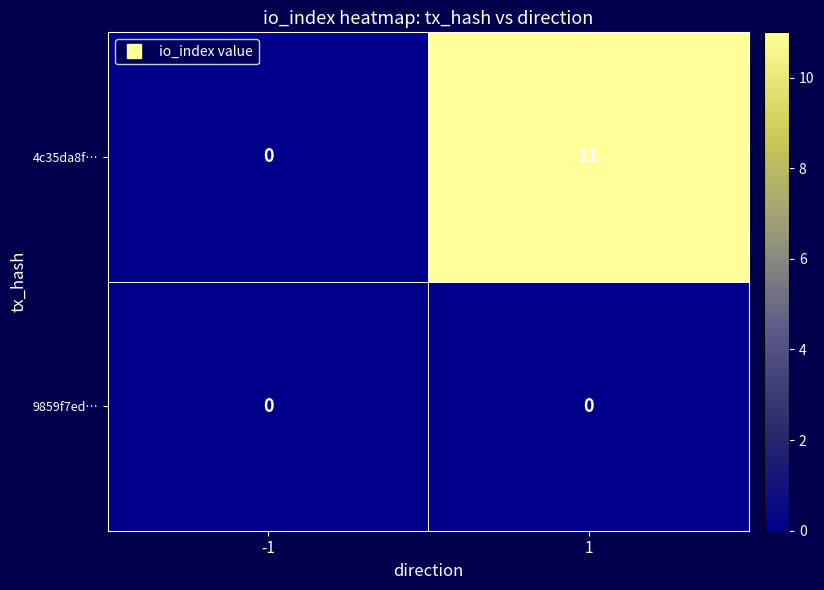

Reading left to right, transcribe all the data shown in this chart.

4c35da8f…: -1=0	1=11
9859f7ed…: -1=0	1=0